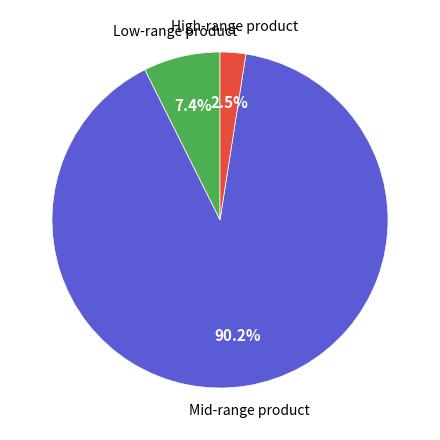

Count the number of slices in the pie.

3